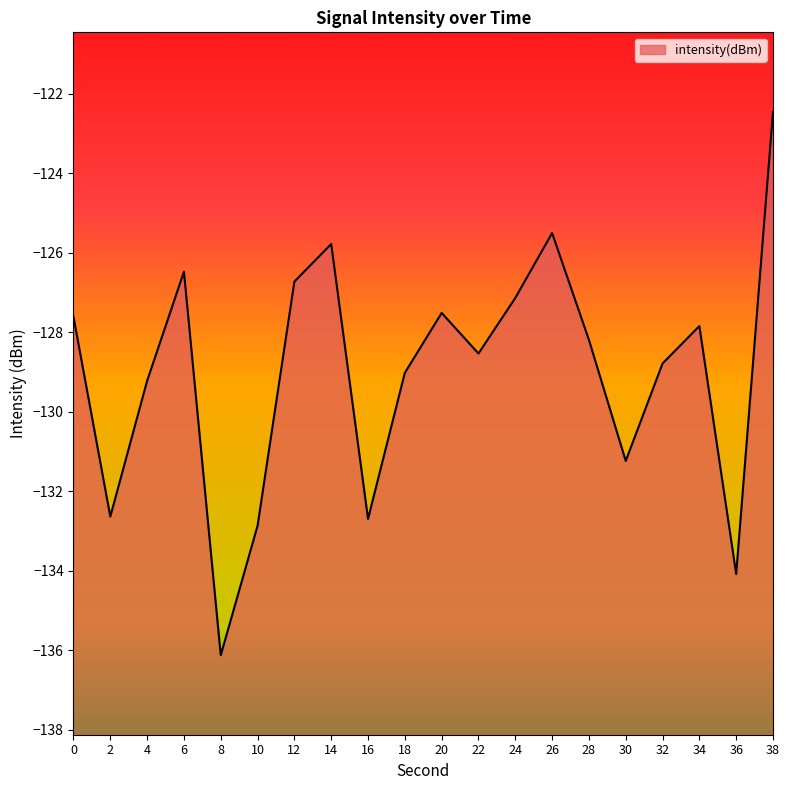

How many interior local valleys (lower than both neighbors) does the data have?

6